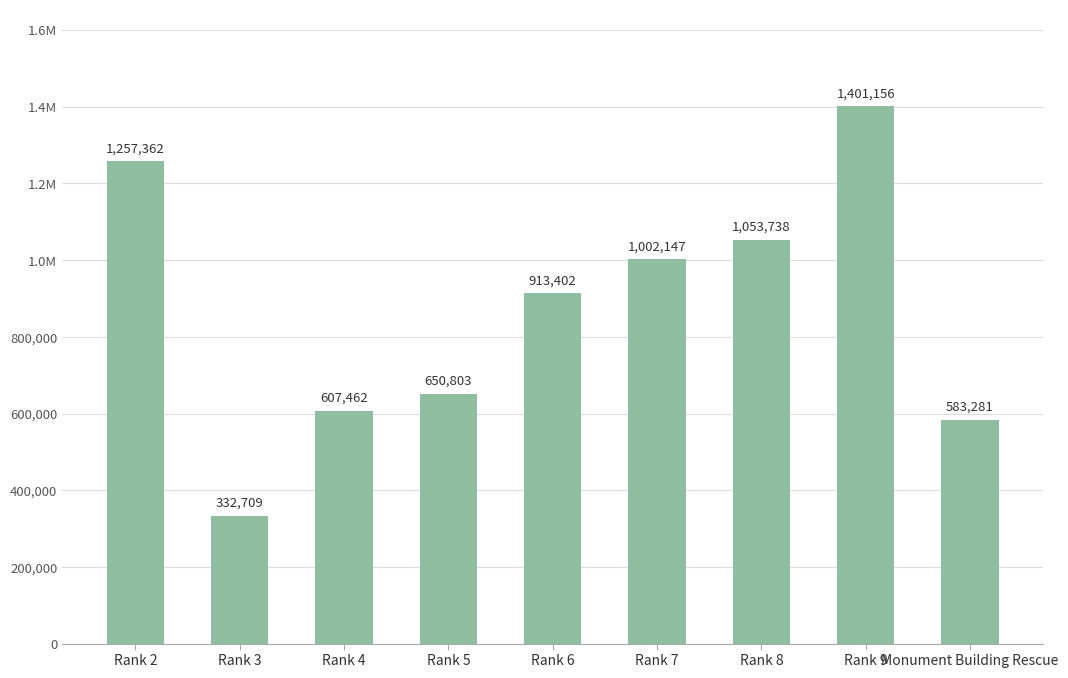

Is it true that the value at Rank 2 is 2247817?

False